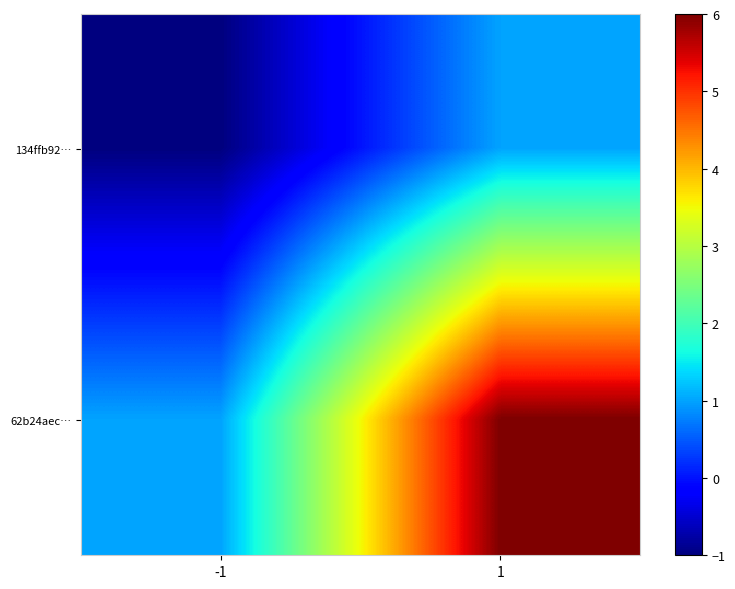

Rank the series at -1 from lowest to highest value.

134ffb92…, 62b24aec…